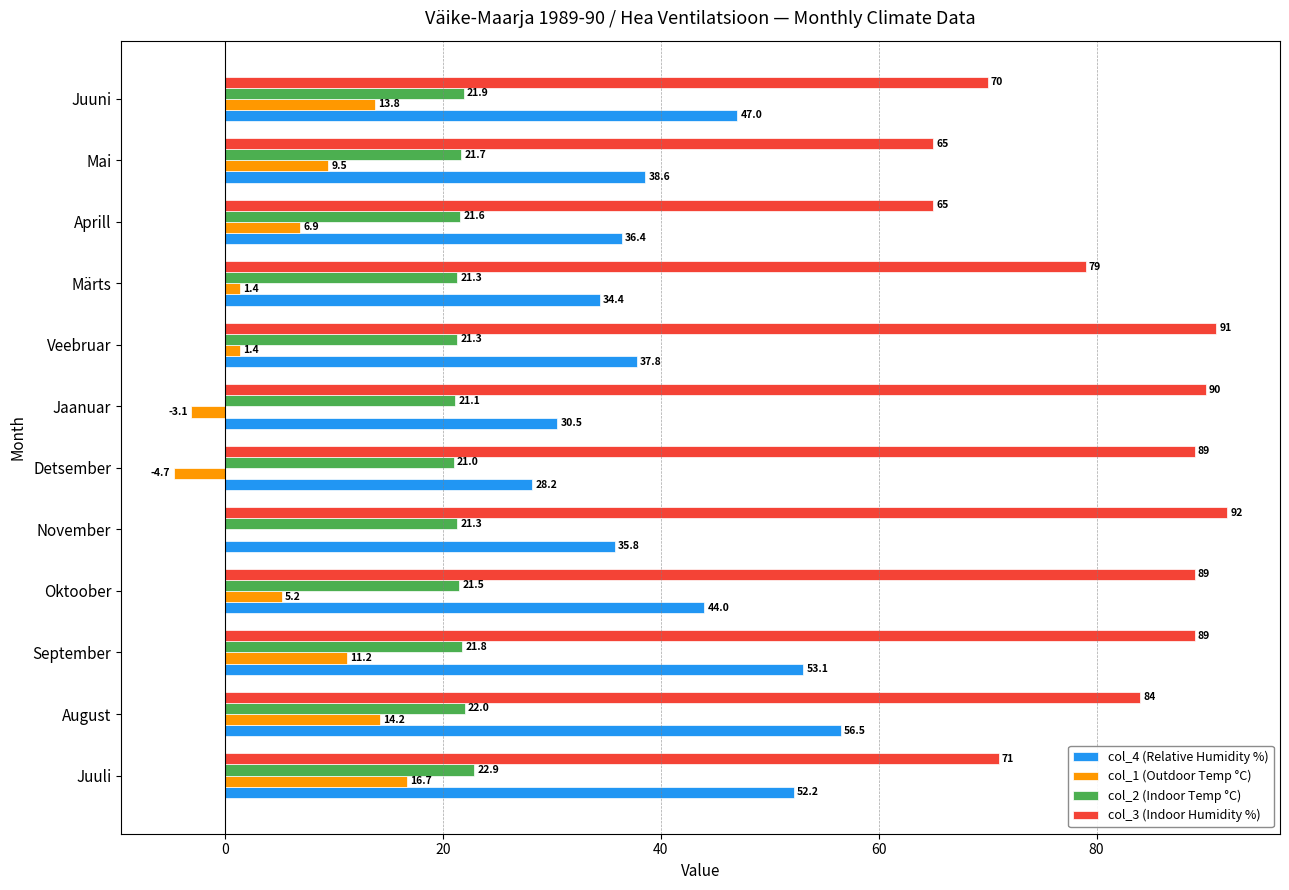

Is it true that col_1 (Outdoor Temp °C) equals 13.8 at Juuni?

True